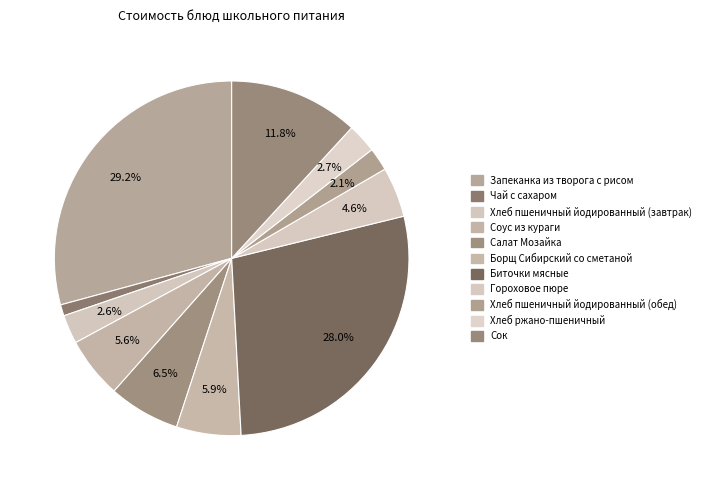

Between Хлеб ржано-пшеничный and Запеканка из творога с рисом, which is larger?

Запеканка из творога с рисом